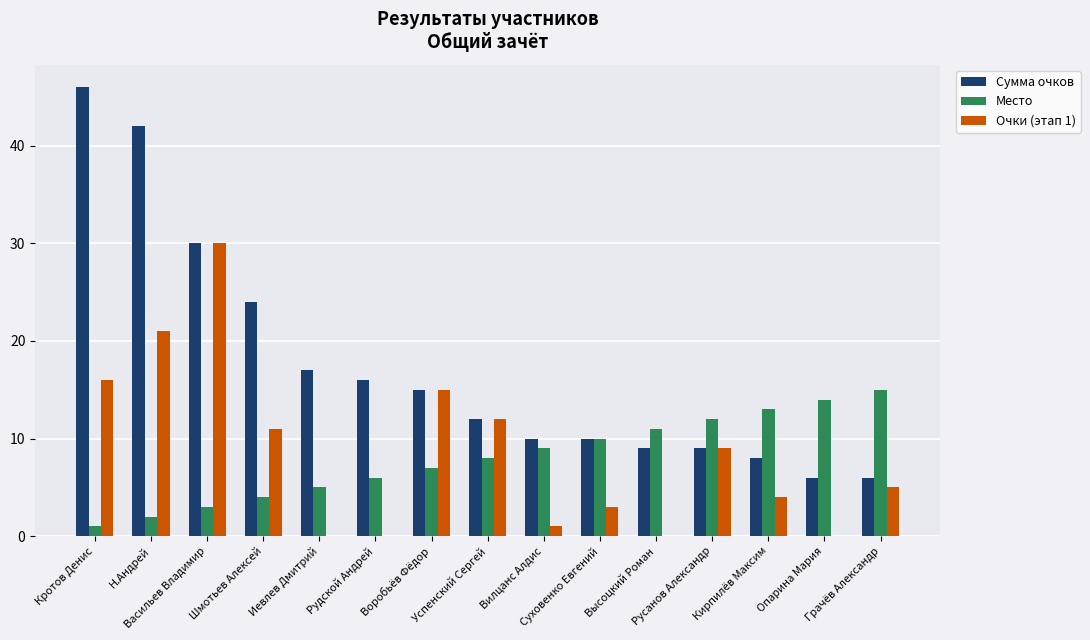

How many series are shown in this chart?

3